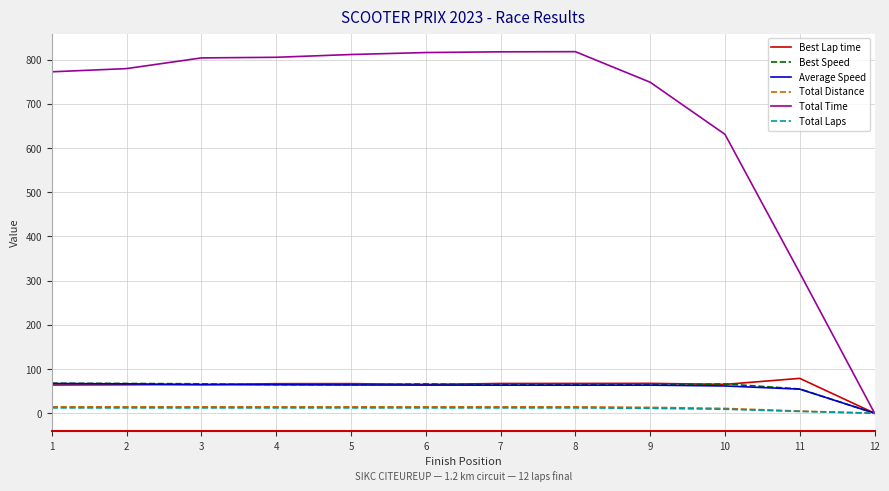

Which series has the largest range (max minus min)?

Total Time